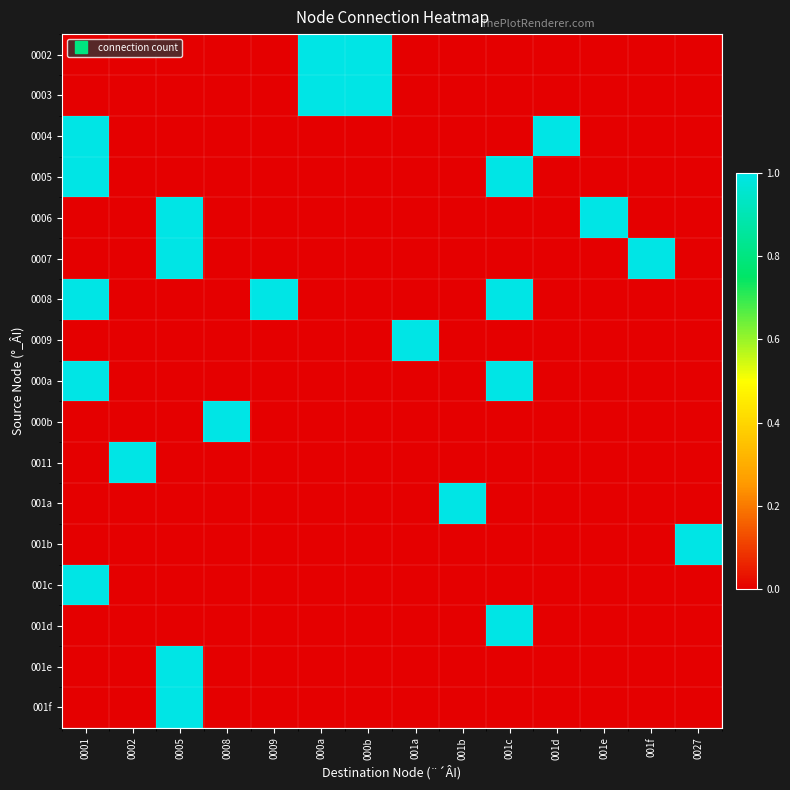

Rank the series at 0001 from lowest to highest value.

0002, 0003, 0006, 0007, 0009, 000b, 0011, 001a, 001b, 001d, 001e, 001f, 0004, 0005, 0008, 000a, 001c